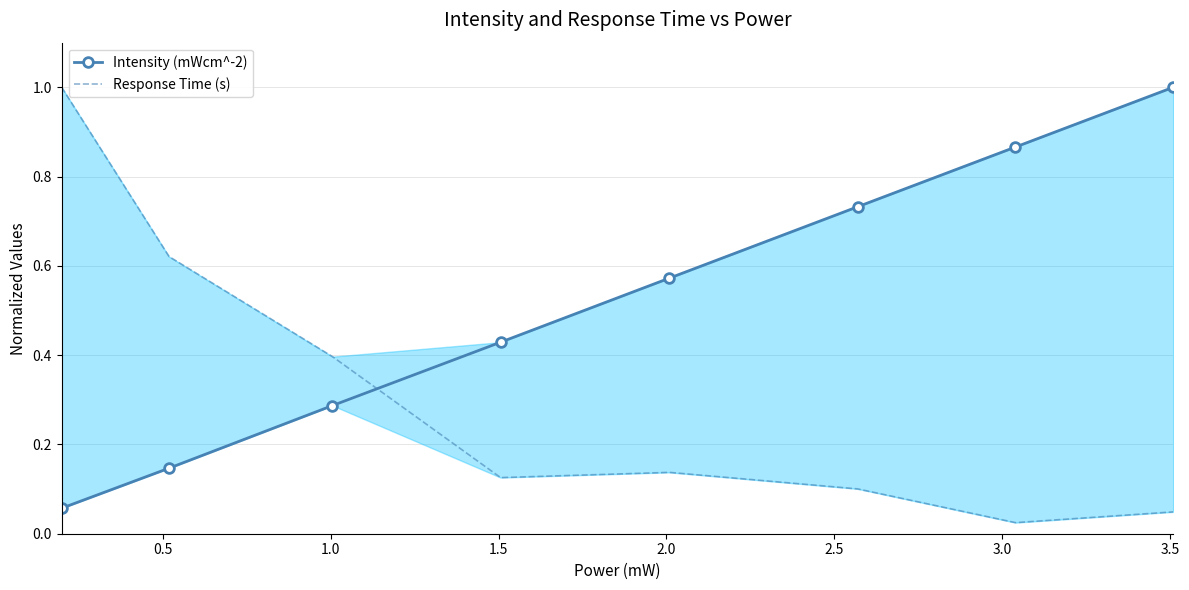

Reading right to left, list all the values displayed in this chart.

Intensity (mWcm^-2): 1.0	0.9	0.7	0.6	0.4	0.3	0.1	0.1
Response Time (s): 0.0	0.0	0.1	0.1	0.1	0.4	0.6	1.0